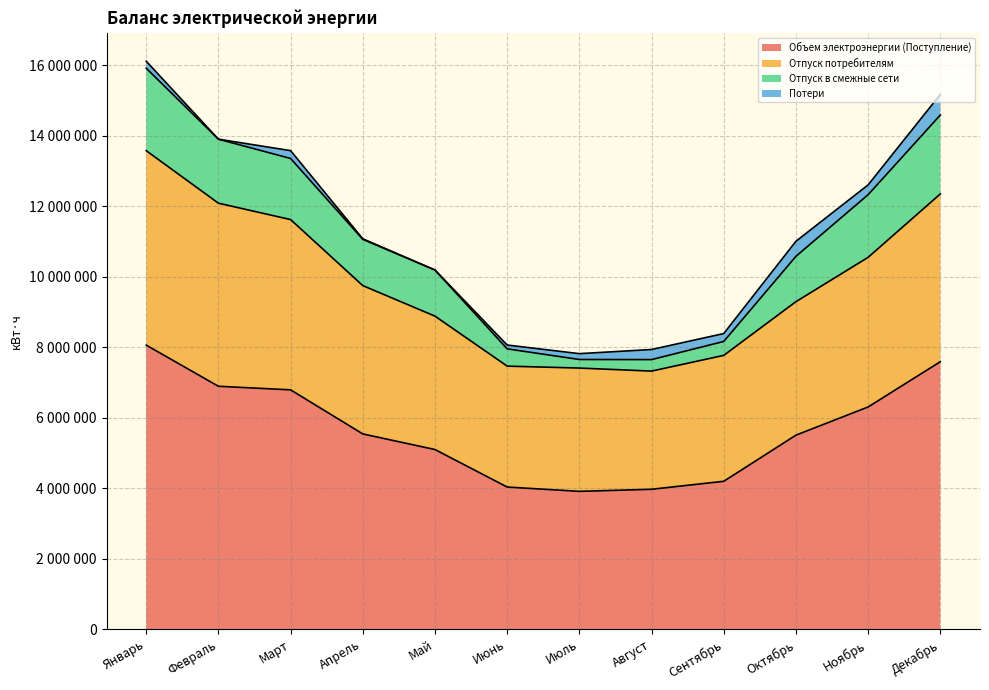

List the series in order of their peak value, lowest first.

Потери, Отпуск в смежные сети, Отпуск потребителям, Объем электроэнергии (Поступление)